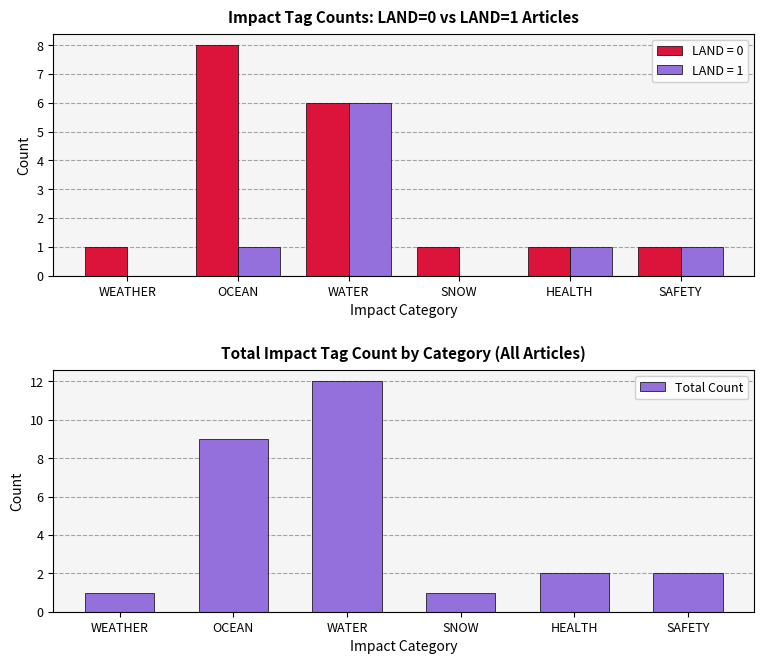

What is the ratio of the value at SAFETY to the value at OCEAN?

0.2